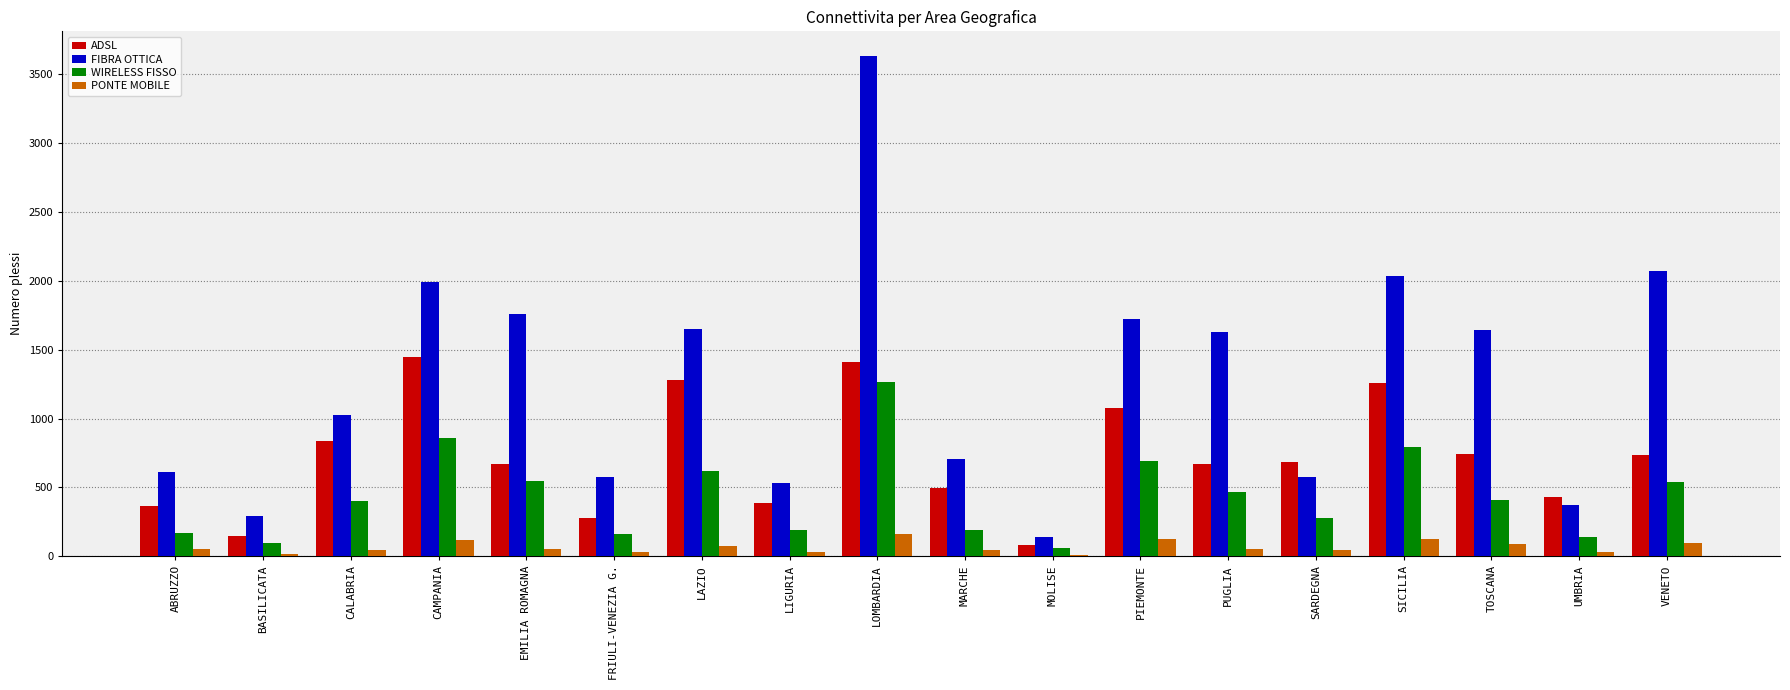

At which label does WIRELESS FISSO reach its peak?

LOMBARDIA